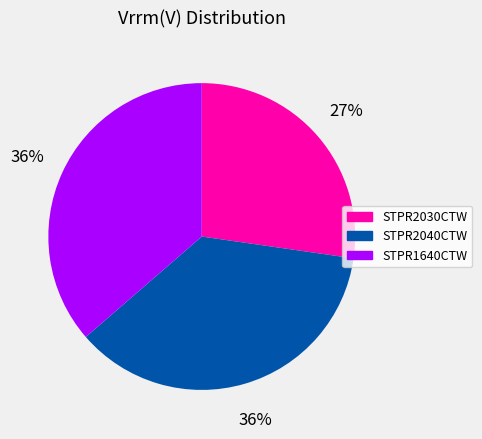

Does any single category account for the majority?

No